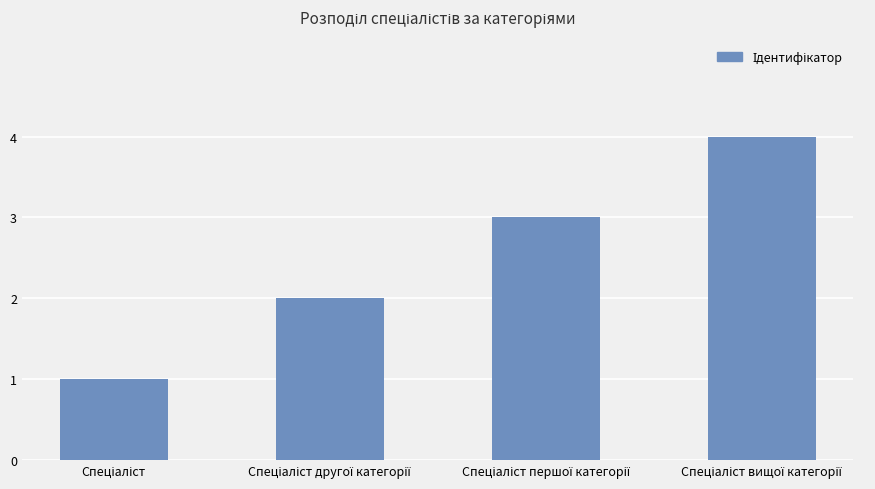

How many values are between 2 and 4?

3